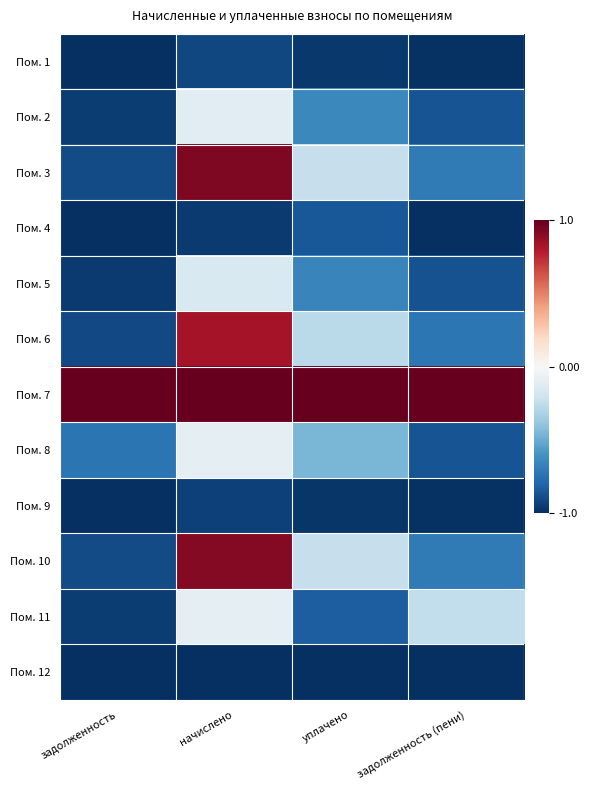

At how many categories does at least one series exceed 0?

4